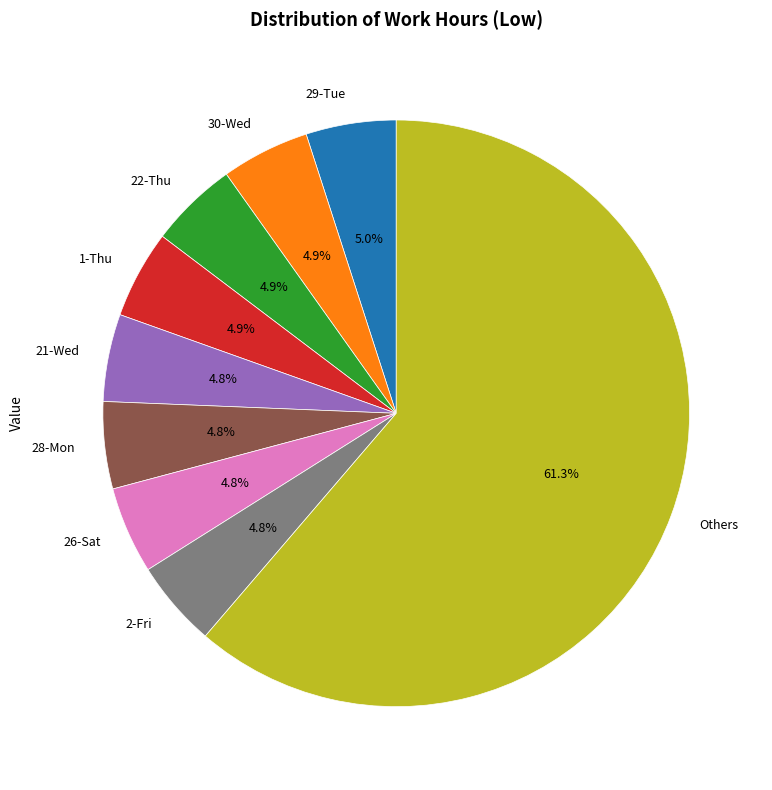

What is the ratio of the value at 21-Wed to the value at 2-Fri?

1.0